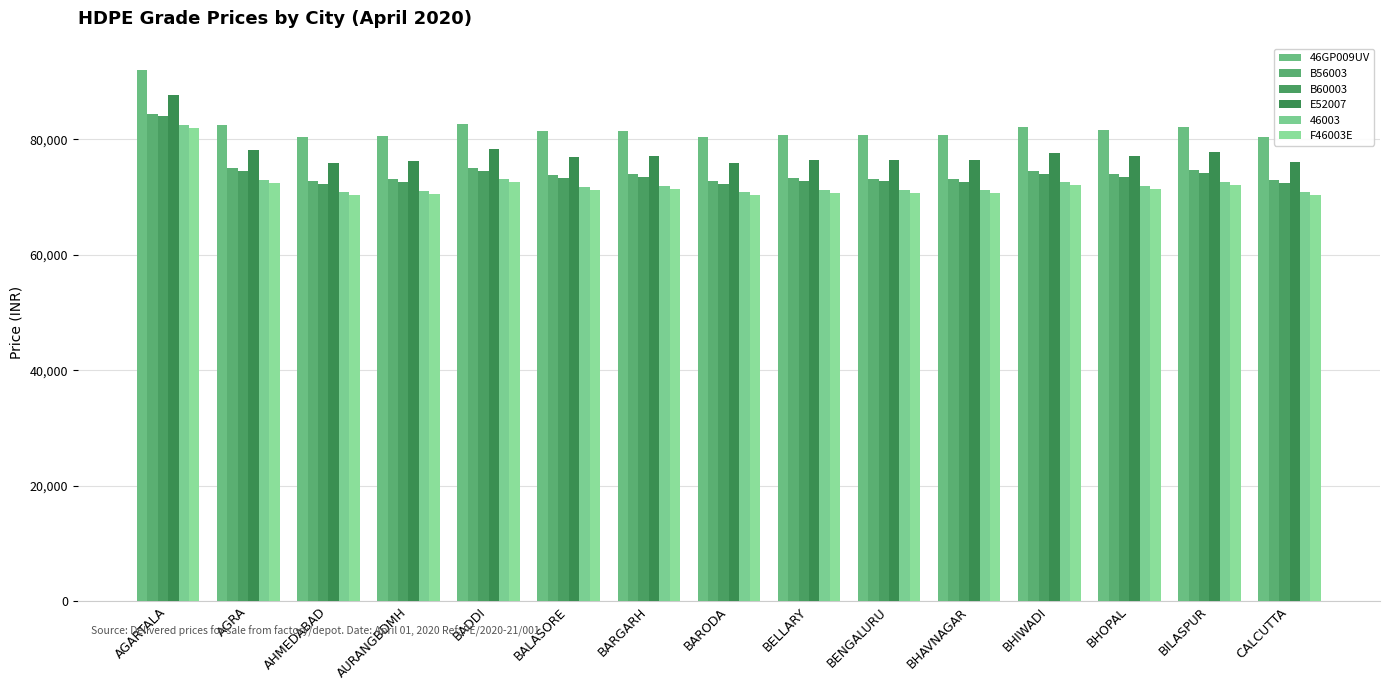

True or false: B60003 has a value of 74602 at BADDI.

True